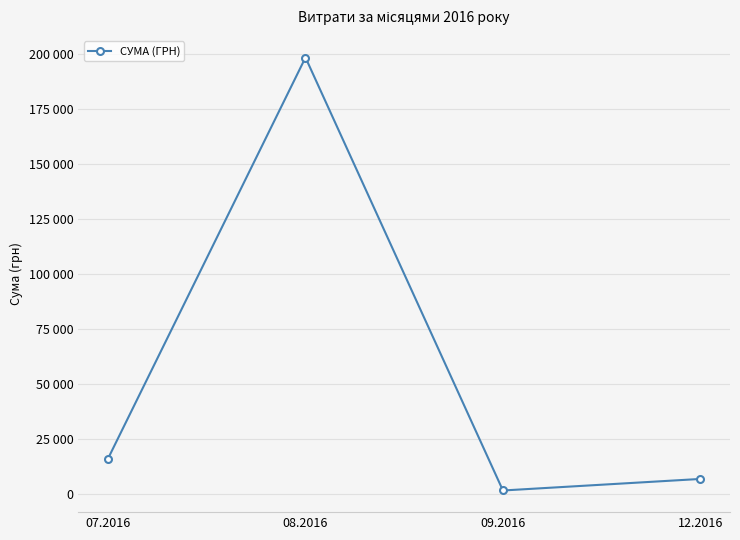

Is this an area chart (filled region under the line)?

No